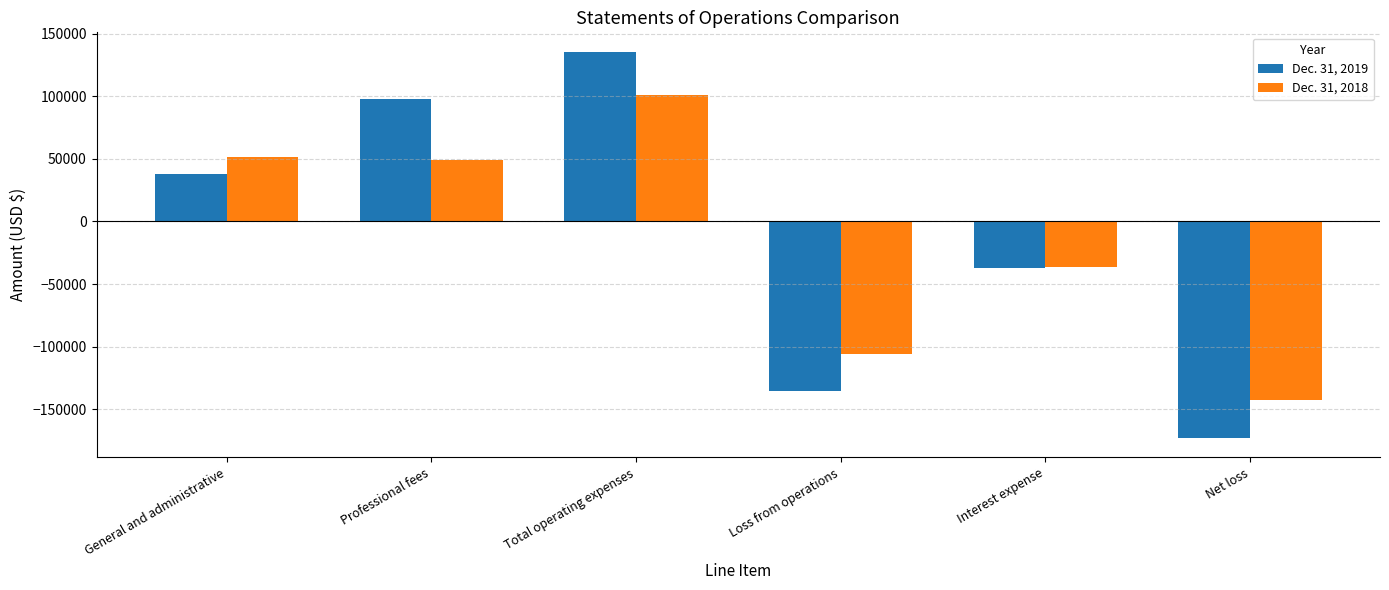

At which category is the sum across all series the highest?

Total operating expenses